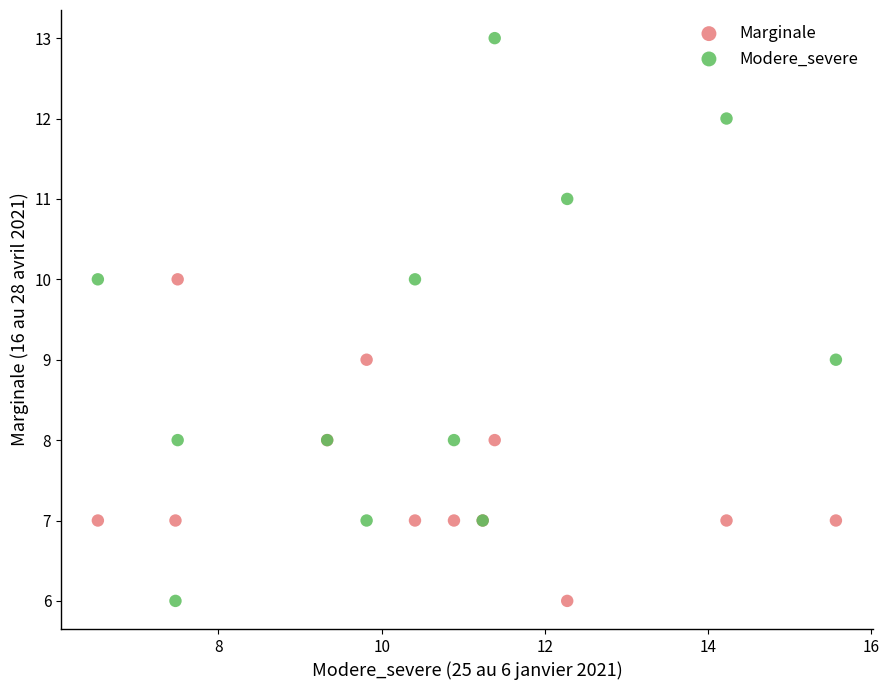

Which series contains the highest Y value?

Modere_severe